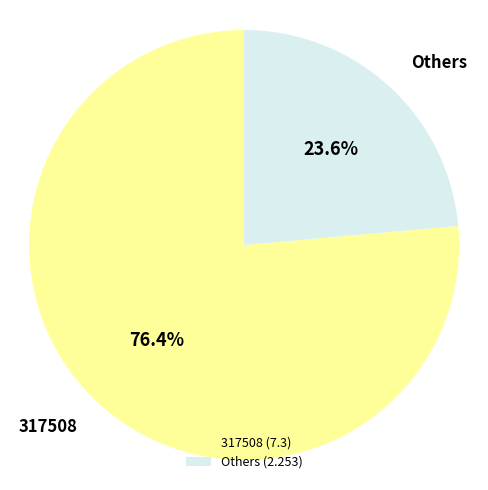

Which slice is the smallest?

Others (2.253)